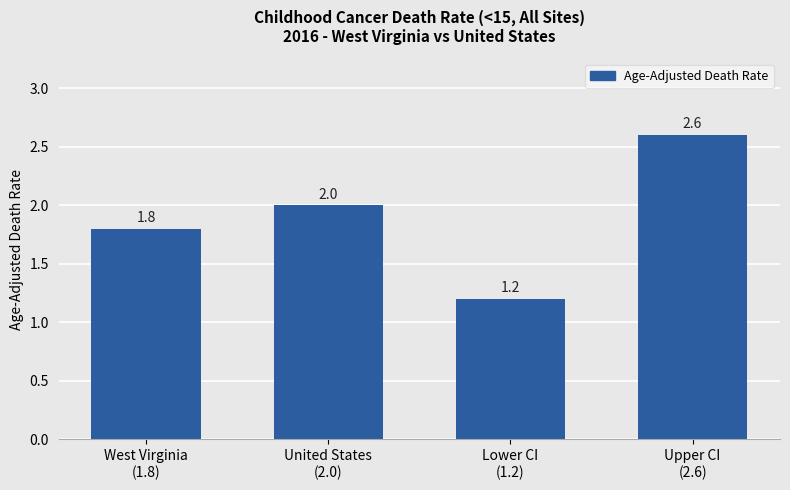

Reading right to left, list all the values displayed in this chart.

2.6	1.2	2.0	1.8